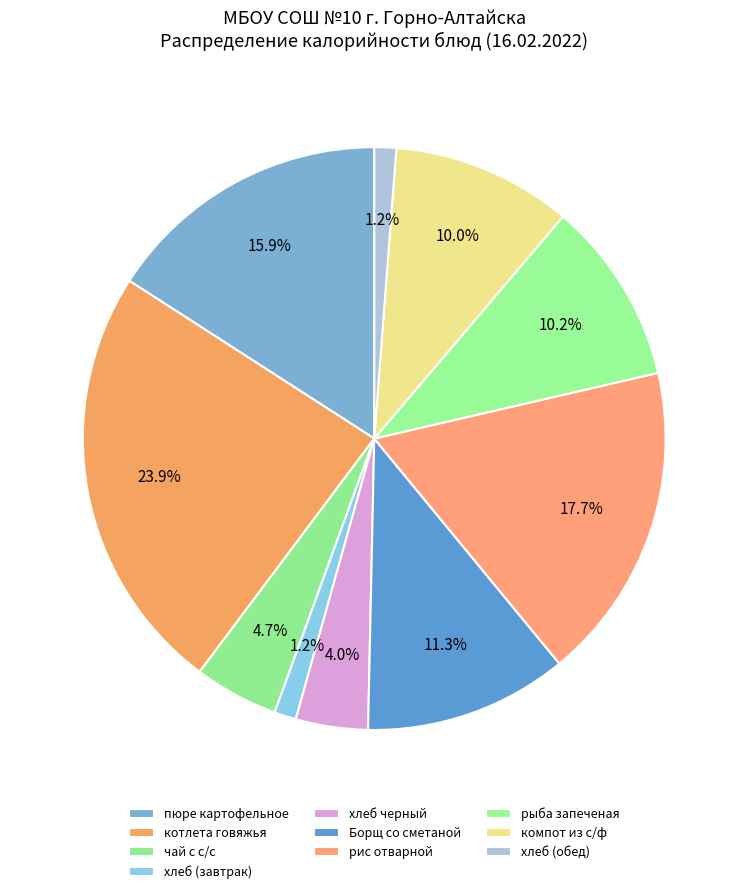

To the nearest percent, what percentage of the pie is рыба запеченая?

10%